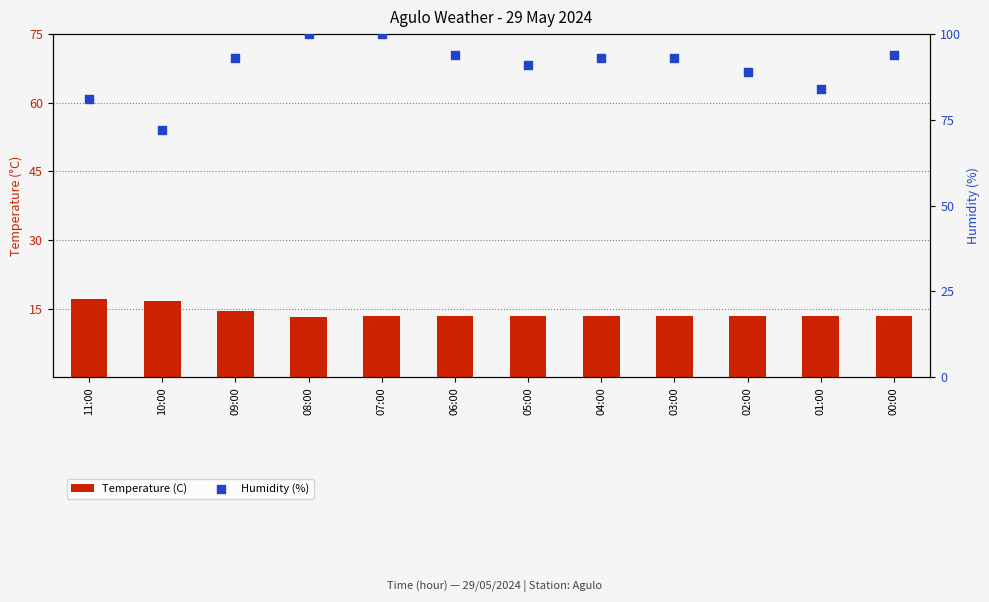

At which category is the sum across all series the highest?

07:00